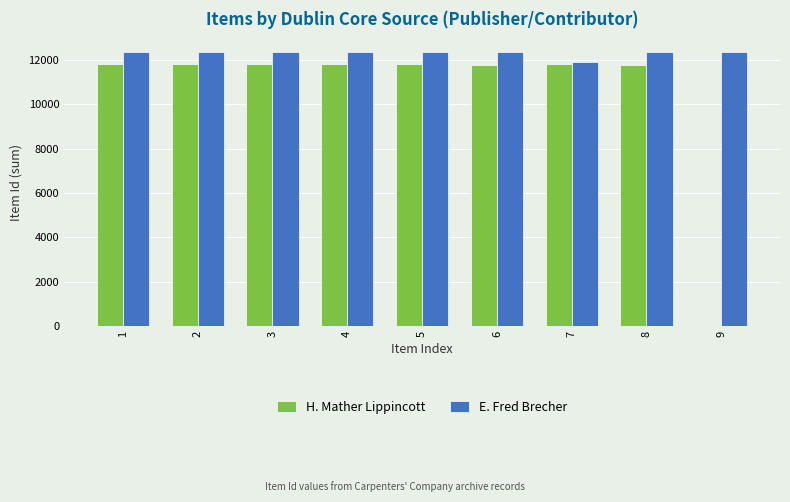

What is the sum of all E. Fred Brecher values?

110758